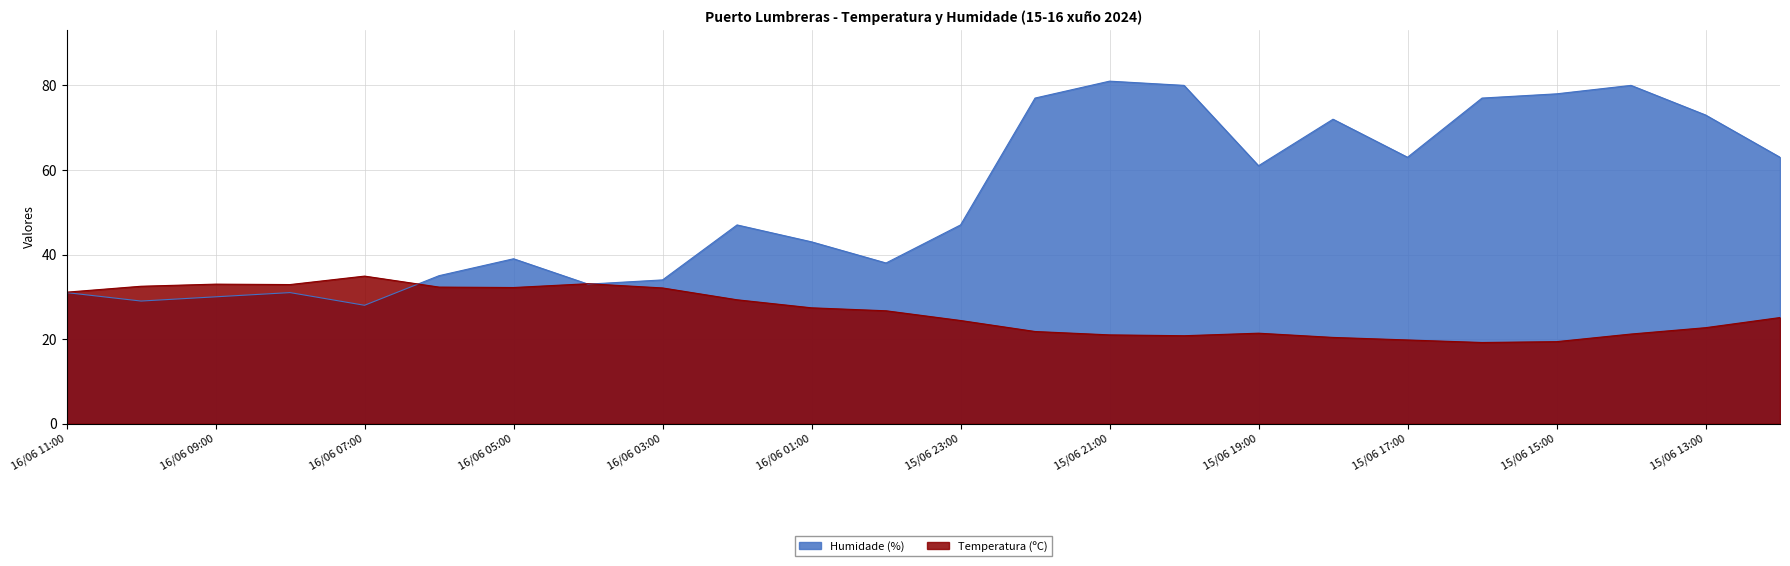

Rank the series by their maximum value, from lowest to highest.

Temperatura (ºC), Humidade (%)